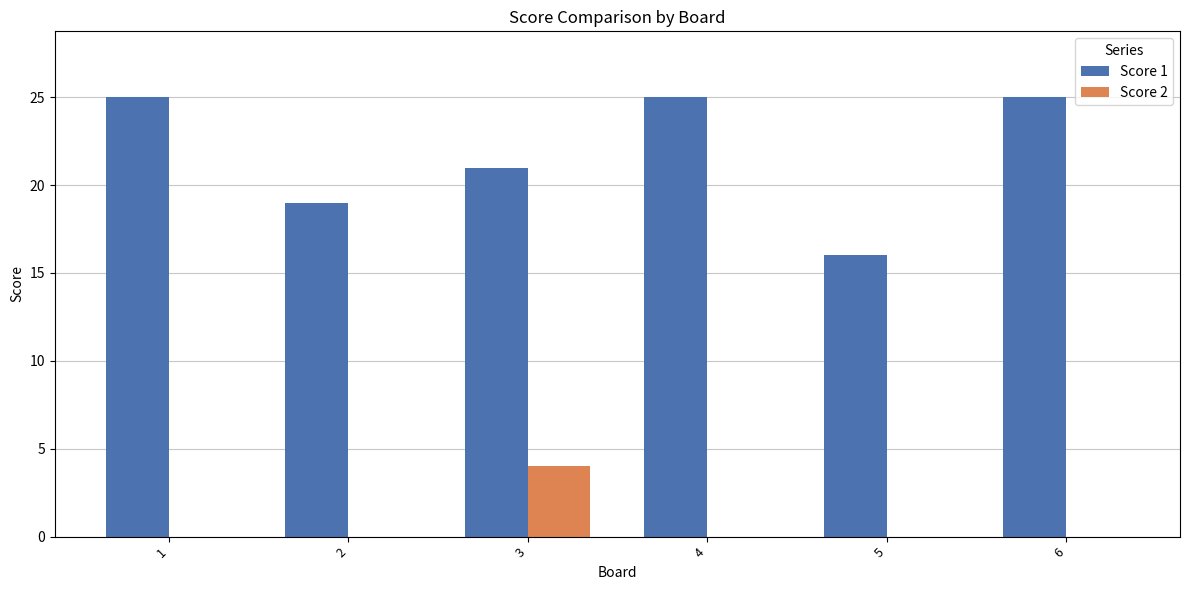

Reading left to right, extract all data points from this chart.

Score 1: 1=25	2=19	3=21	4=25	5=16	6=25
Score 2: 1=0	2=0	3=4	4=0	5=0	6=0